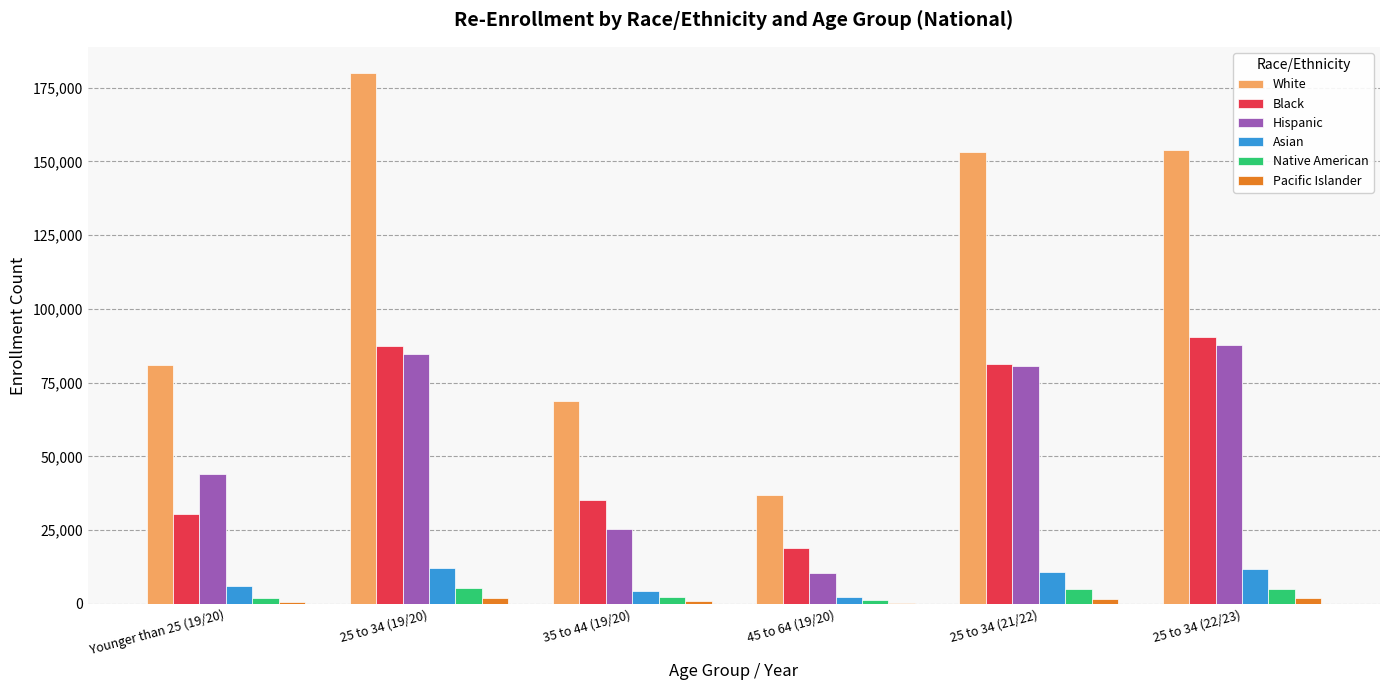

What is the sum of all Asian values?

47512